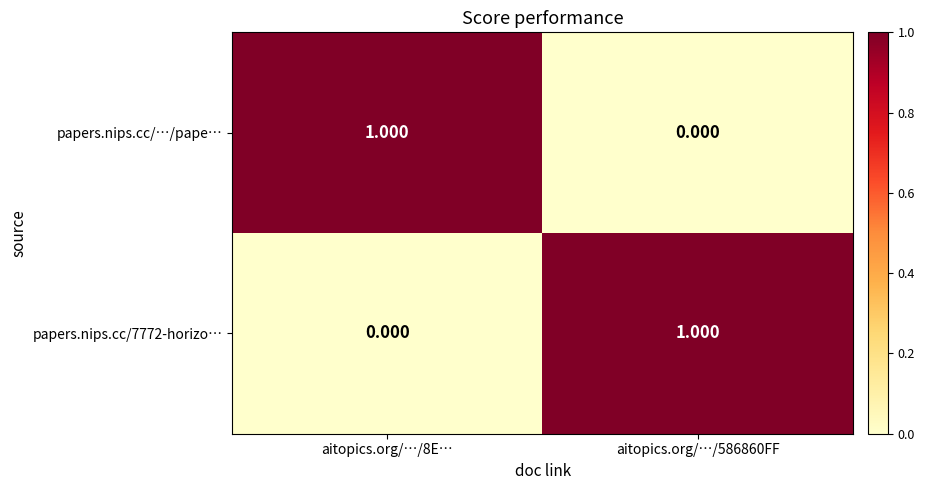

Rank the series at aitopics.org/…/586860FF from highest to lowest value.

papers.nips.cc/7772-horizo…, papers.nips.cc/…/pape…